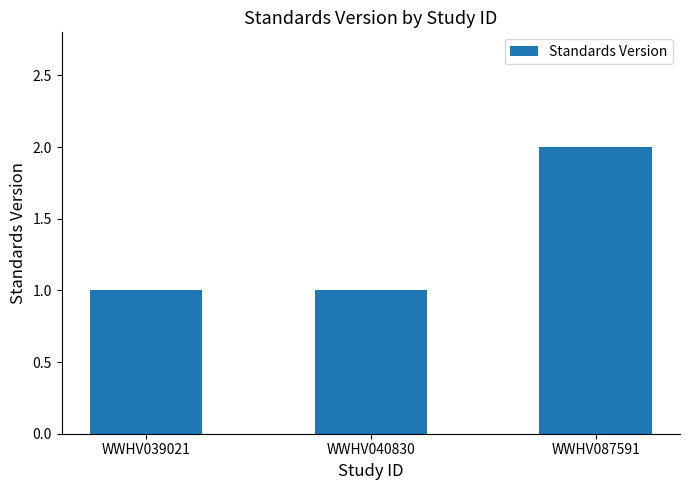

Reading left to right, transcribe all the data shown in this chart.

1	1	2